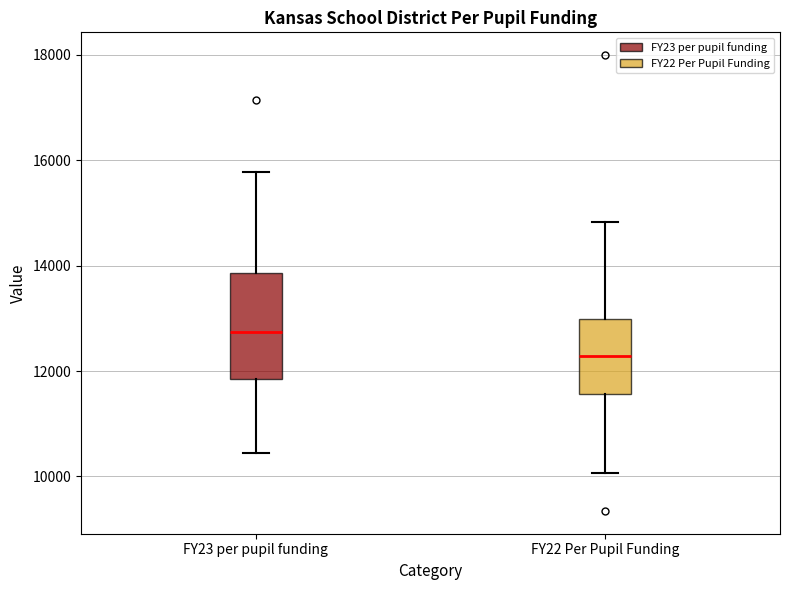

Reading left to right, transcribe this box plot: for each box, give where its median line is, the range the box spans, and where its two whiskers end, as read against the y-axis. The values are not printed on the chart, so give them approximately, as read against the axis.

FY23 per pupil funding: median 12800, box 11800 to 13800, whiskers 10400 to 15800
FY22 Per Pupil Funding: median 12200, box 11600 to 13000, whiskers 10000 to 14800